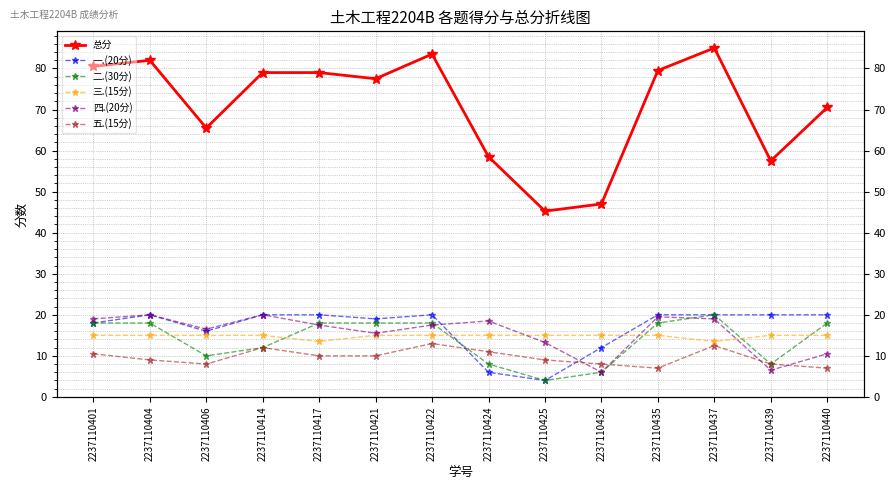

How many data points does each series have?

14